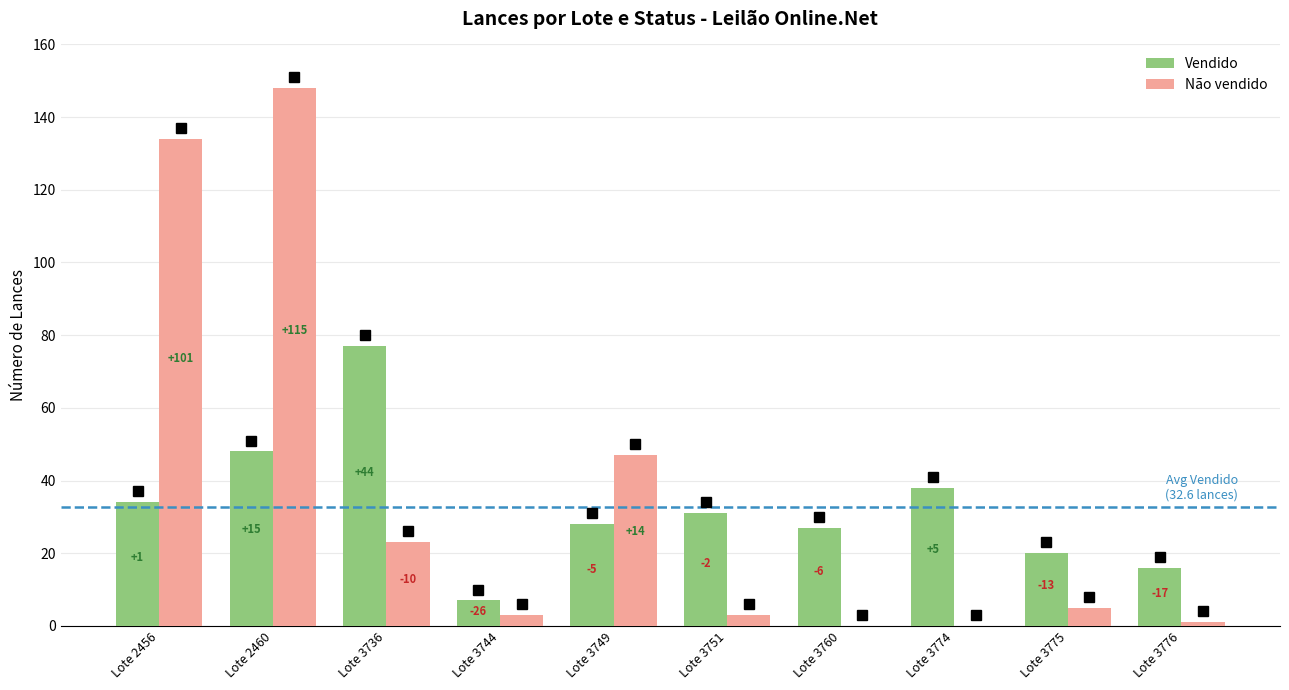

Reading left to right, extract all data points from this chart.

Vendido: Lote 2456=34	Lote 2460=48	Lote 3736=77	Lote 3744=7	Lote 3749=28	Lote 3751=31	Lote 3760=27	Lote 3774=38	Lote 3775=20	Lote 3776=16
Não vendido: Lote 2456=134	Lote 2460=148	Lote 3736=23	Lote 3744=3	Lote 3749=47	Lote 3751=3	Lote 3760=0	Lote 3774=0	Lote 3775=5	Lote 3776=1